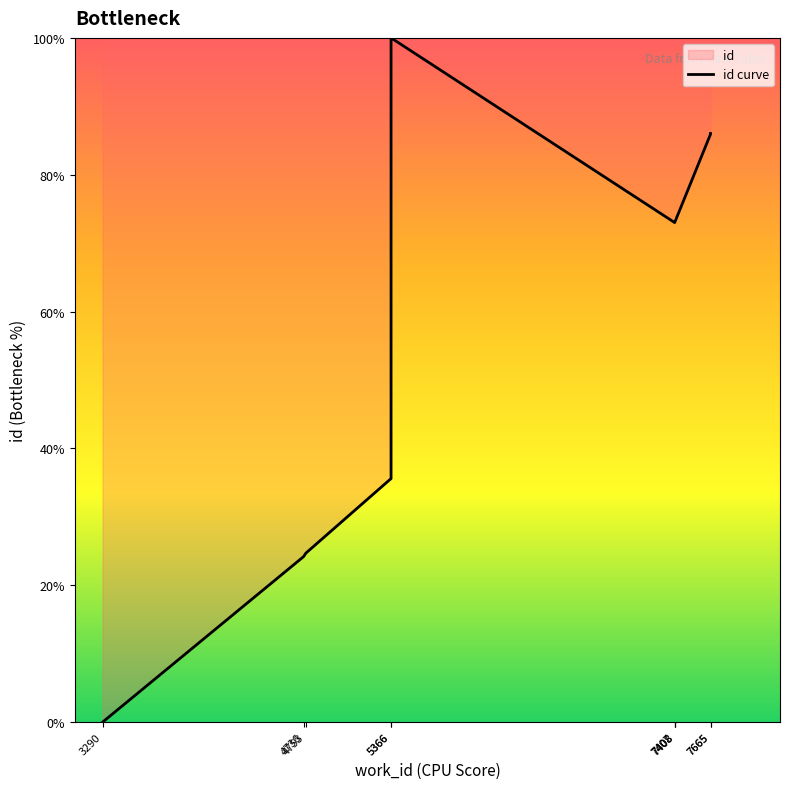

The chart shows a value of 18.5 at 7665. True or false?

False